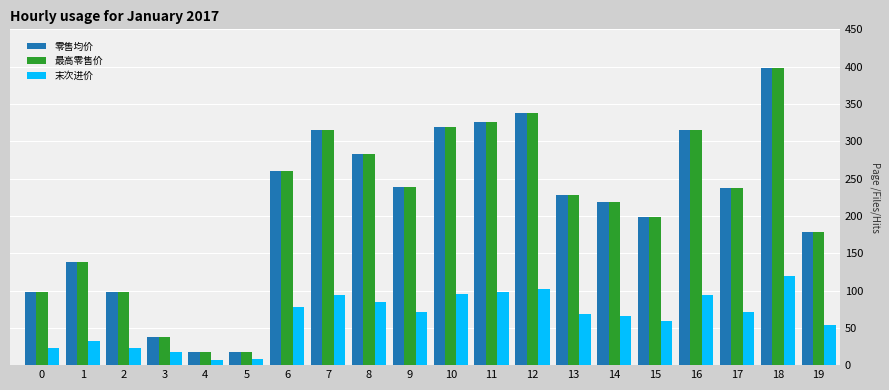

What is the lowest value of the 零售均价 series?

18.0